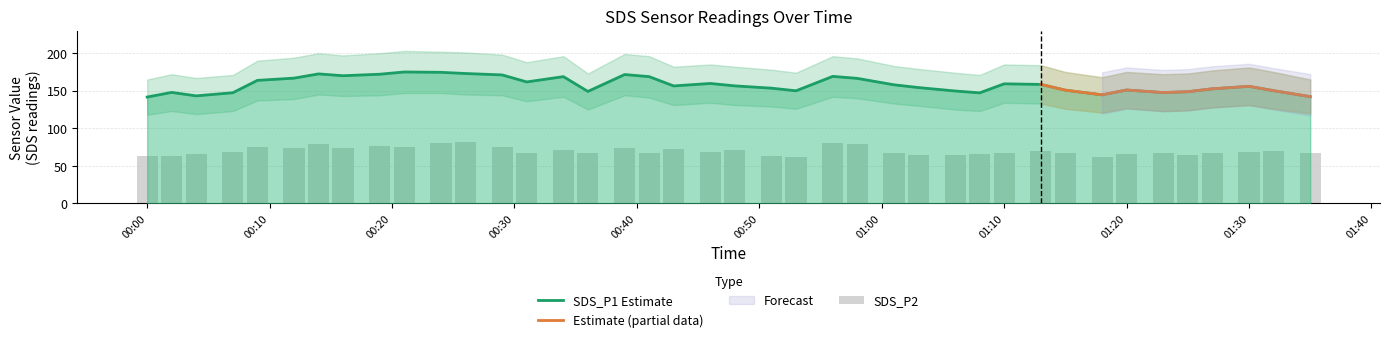

At which label does SDS_P1 reach its peak?

2022/12/10 00:21